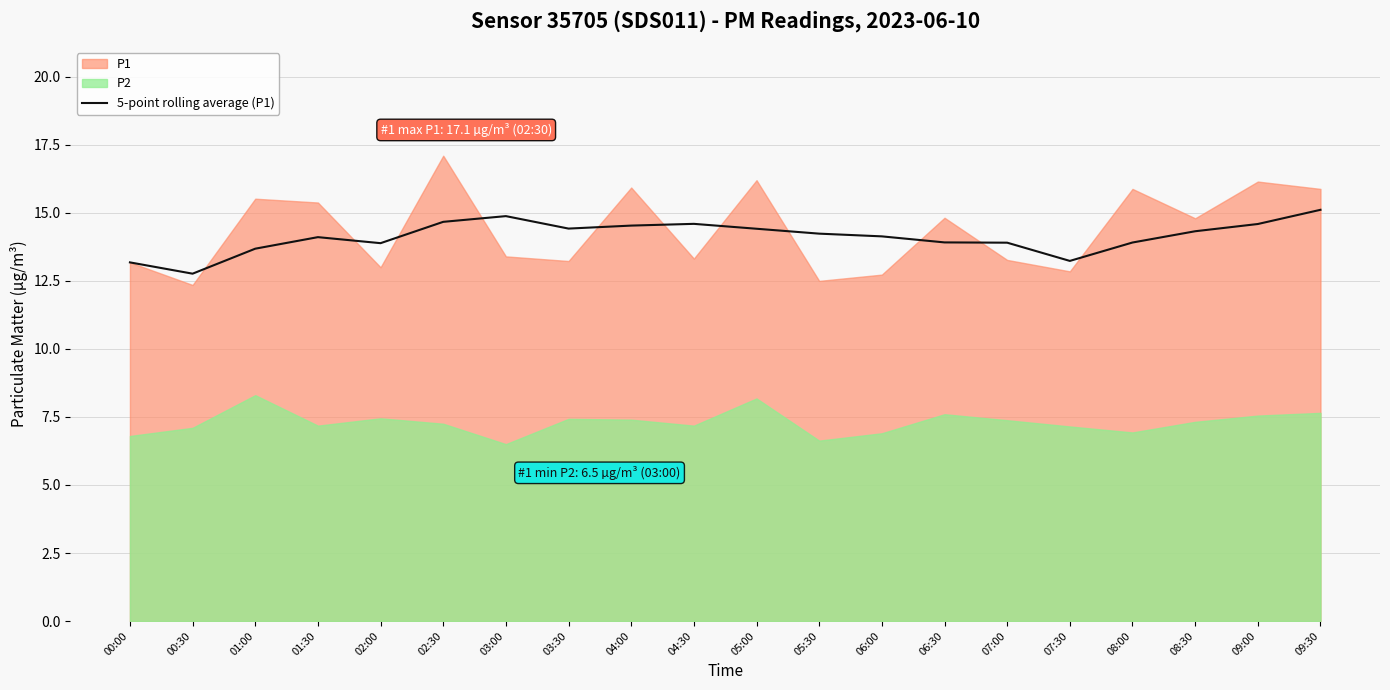

Approximately how many times larger is the value at 05:30 compared to 02:00?

1.0